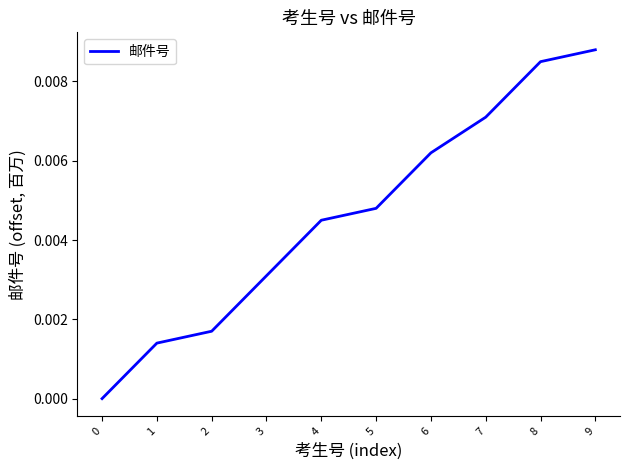

True or false: the data shows 0.0 at 7.

True